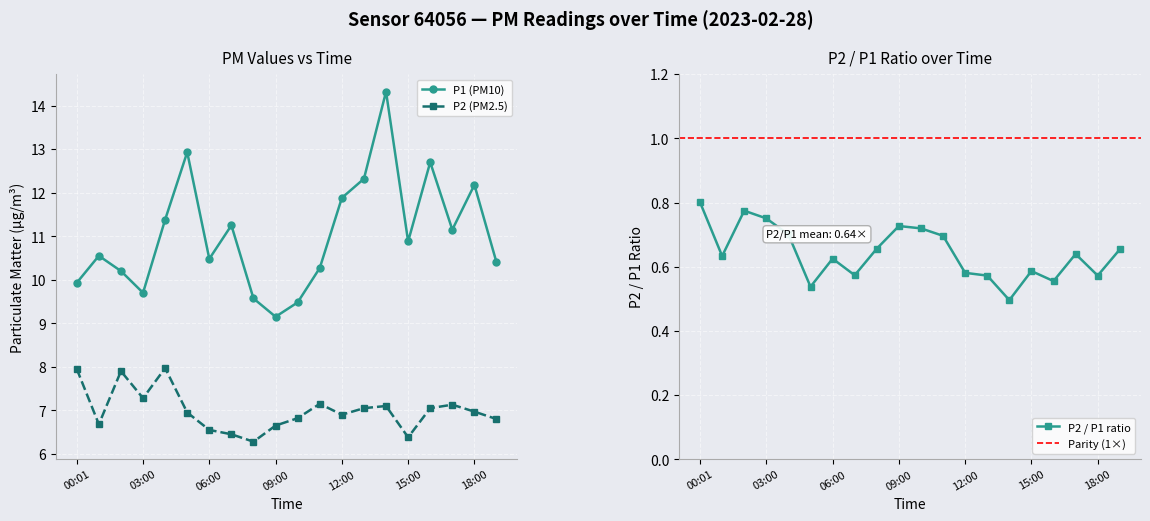

How many lines are shown in the chart?

2